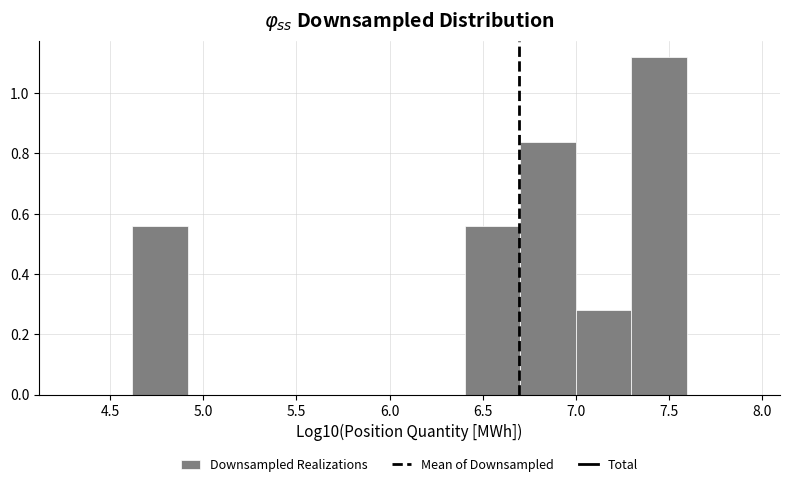

Reading left to right, transcribe this chart: for each bar, give the range it covers on the x-axis and its height. Neither the bar edges nor the heights are printed on the chart, so give them approximately, as read against the axes.

4.6 to 4.9: 0.56
4.9 to 5.2: 0
5.2 to 5.5: 0
5.5 to 5.8: 0
5.8 to 6.1: 0
6.1 to 6.4: 0
6.4 to 6.7: 0.56
6.7 to 7.0: 0.84
7.0 to 7.3: 0.28
7.3 to 7.6: 1.12